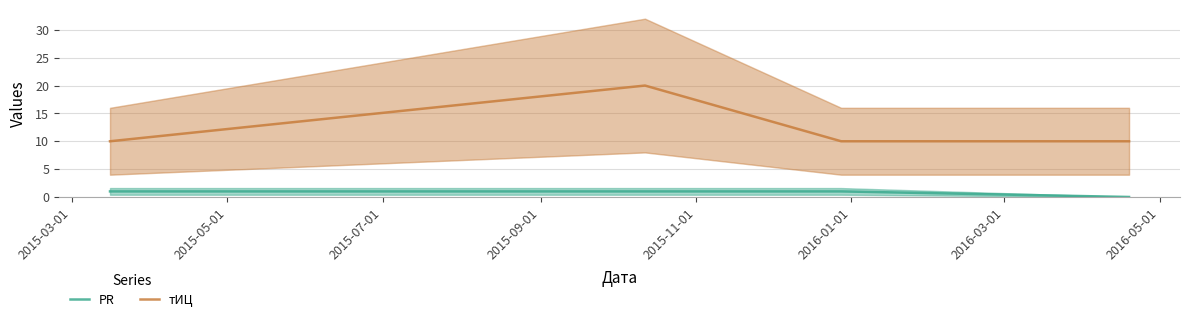

What is the average value of the PR series?

1